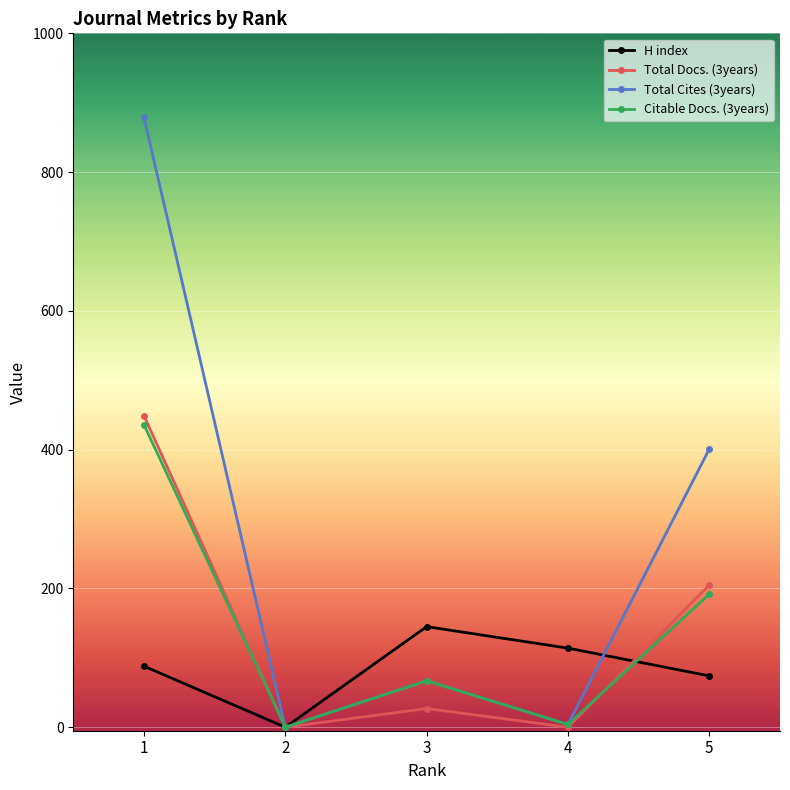

What is the total value across all series at 5?

872